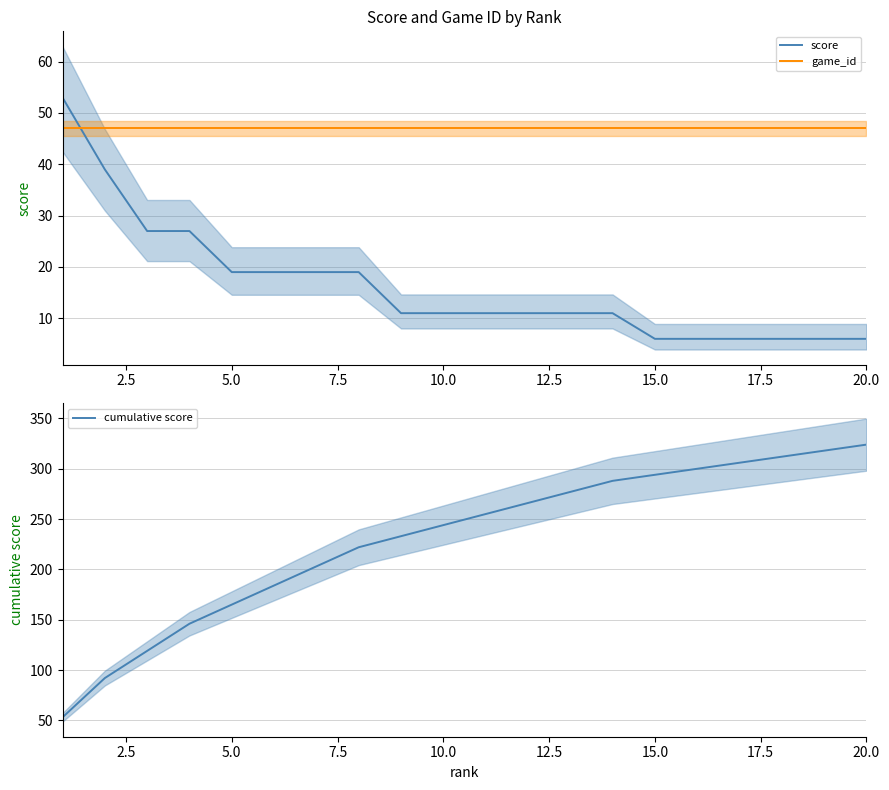

How many lines are shown in the chart?

3